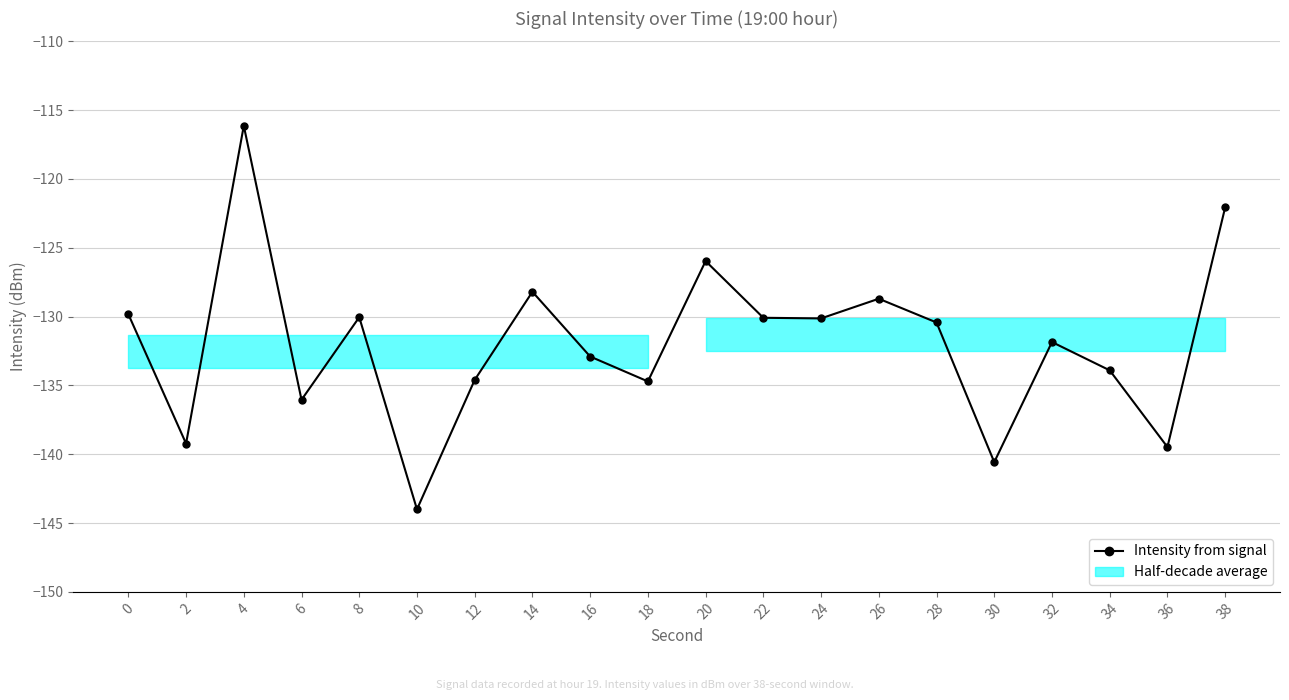

What is the difference between the values at 30 and 22?

10.5